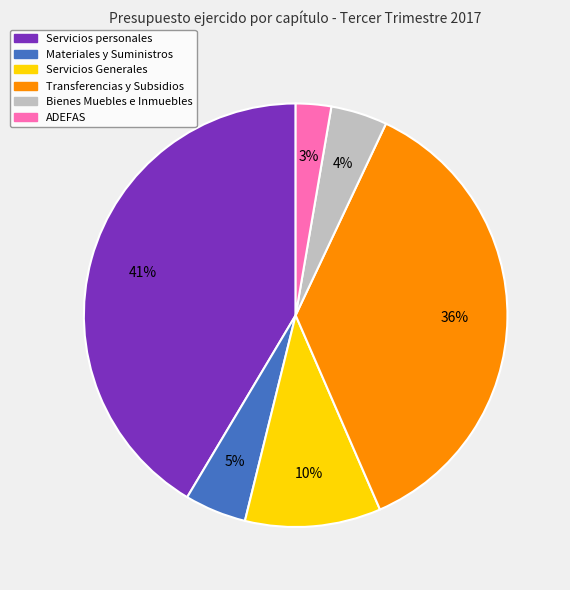

What is the ratio of the value at Bienes Muebles e Inmuebles to the value at Servicios Generales?

0.4